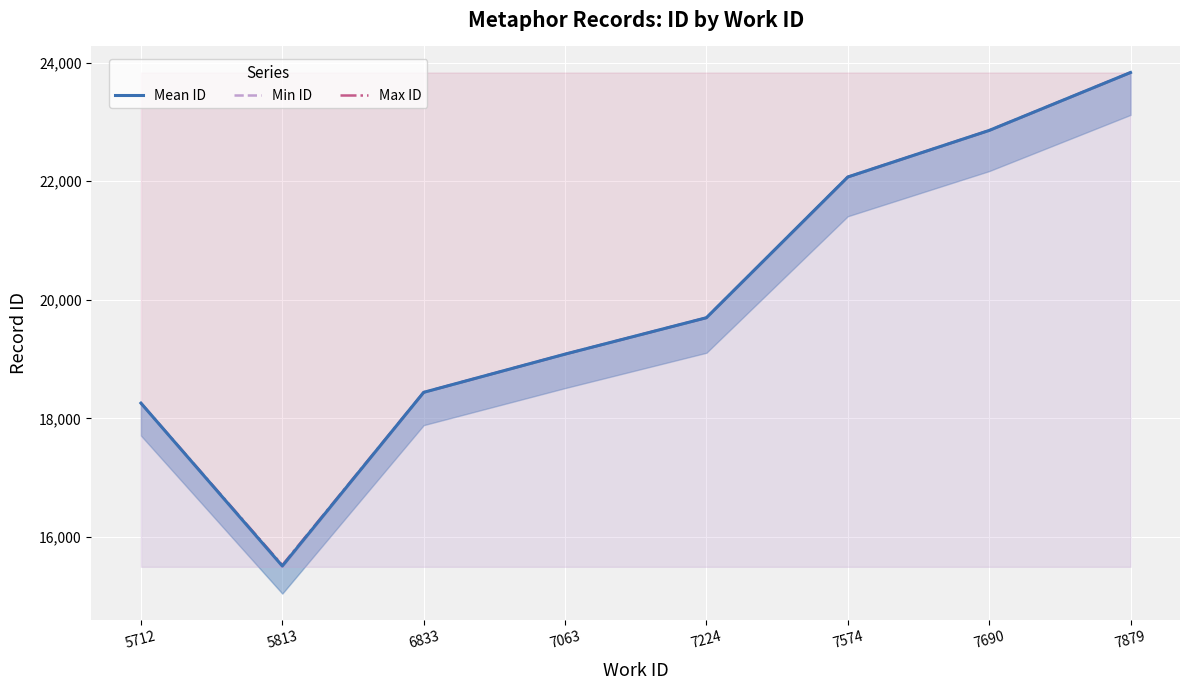

Between 7063 and 7224, which series saw the biggest shift?

Mean ID